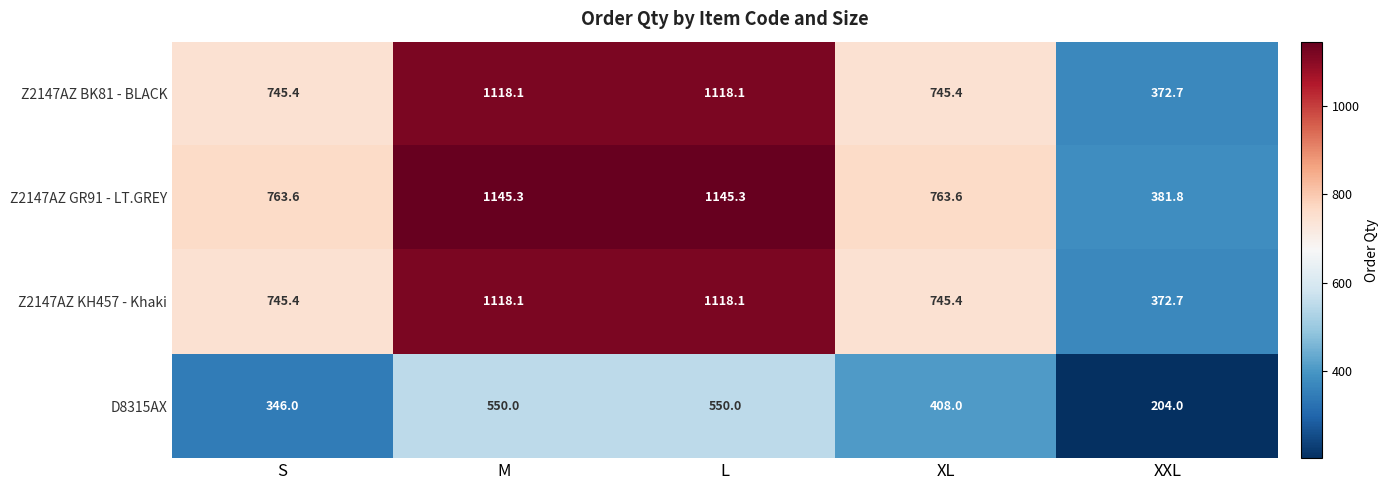

What is the minimum value shown in the chart?

204.0